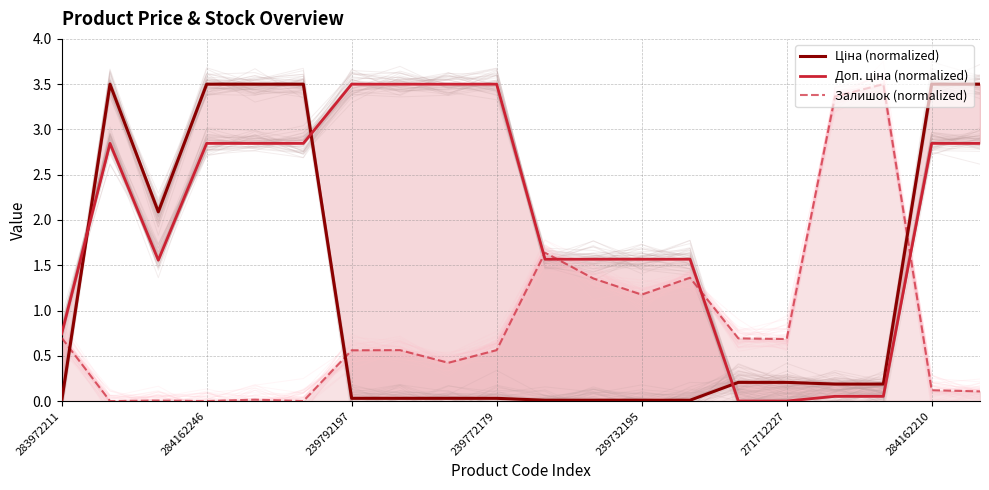

Does the chart display data point markers on the line(s)?

No